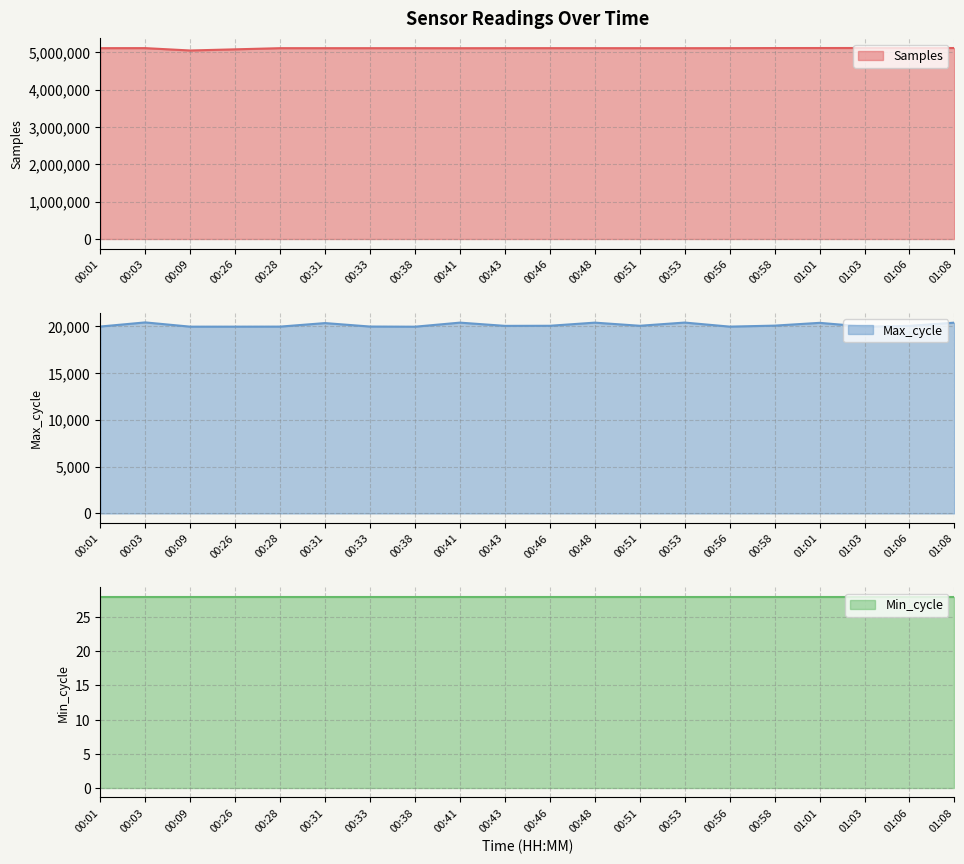

At which category does the chart reach its minimum across all series?

00:38